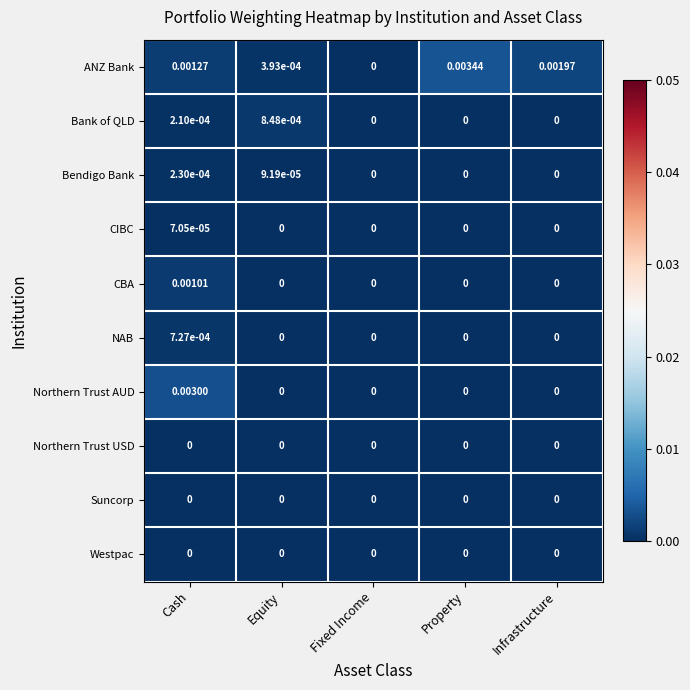

Which series has the widest spread of values?

ANZ Bank